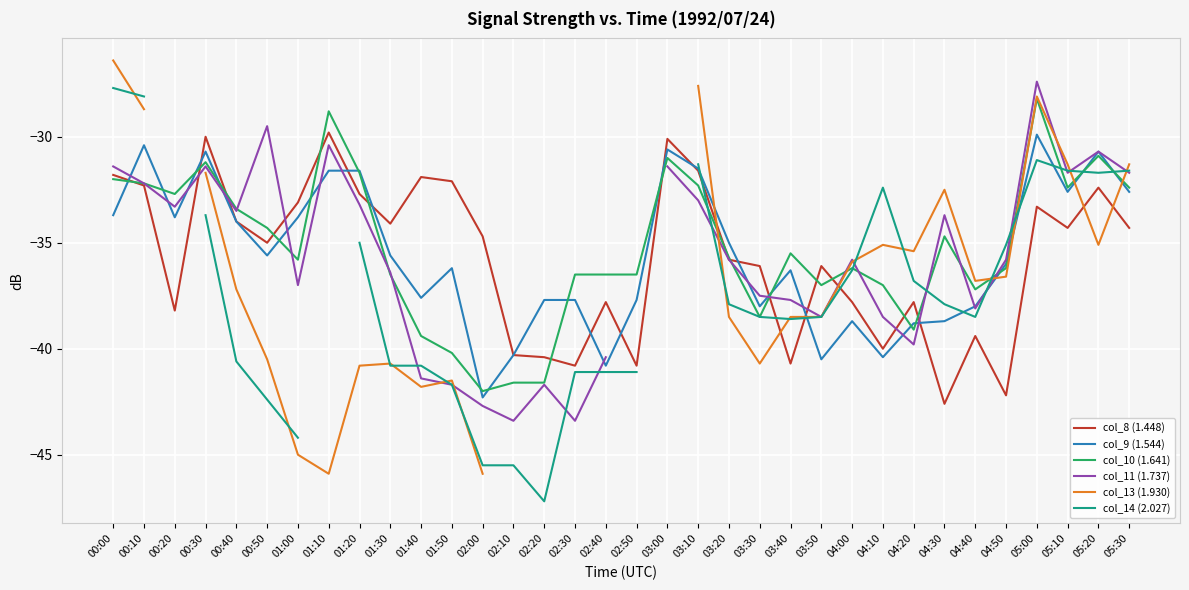

Which category has the lowest value in the col_8 (1.448) series?

04:30